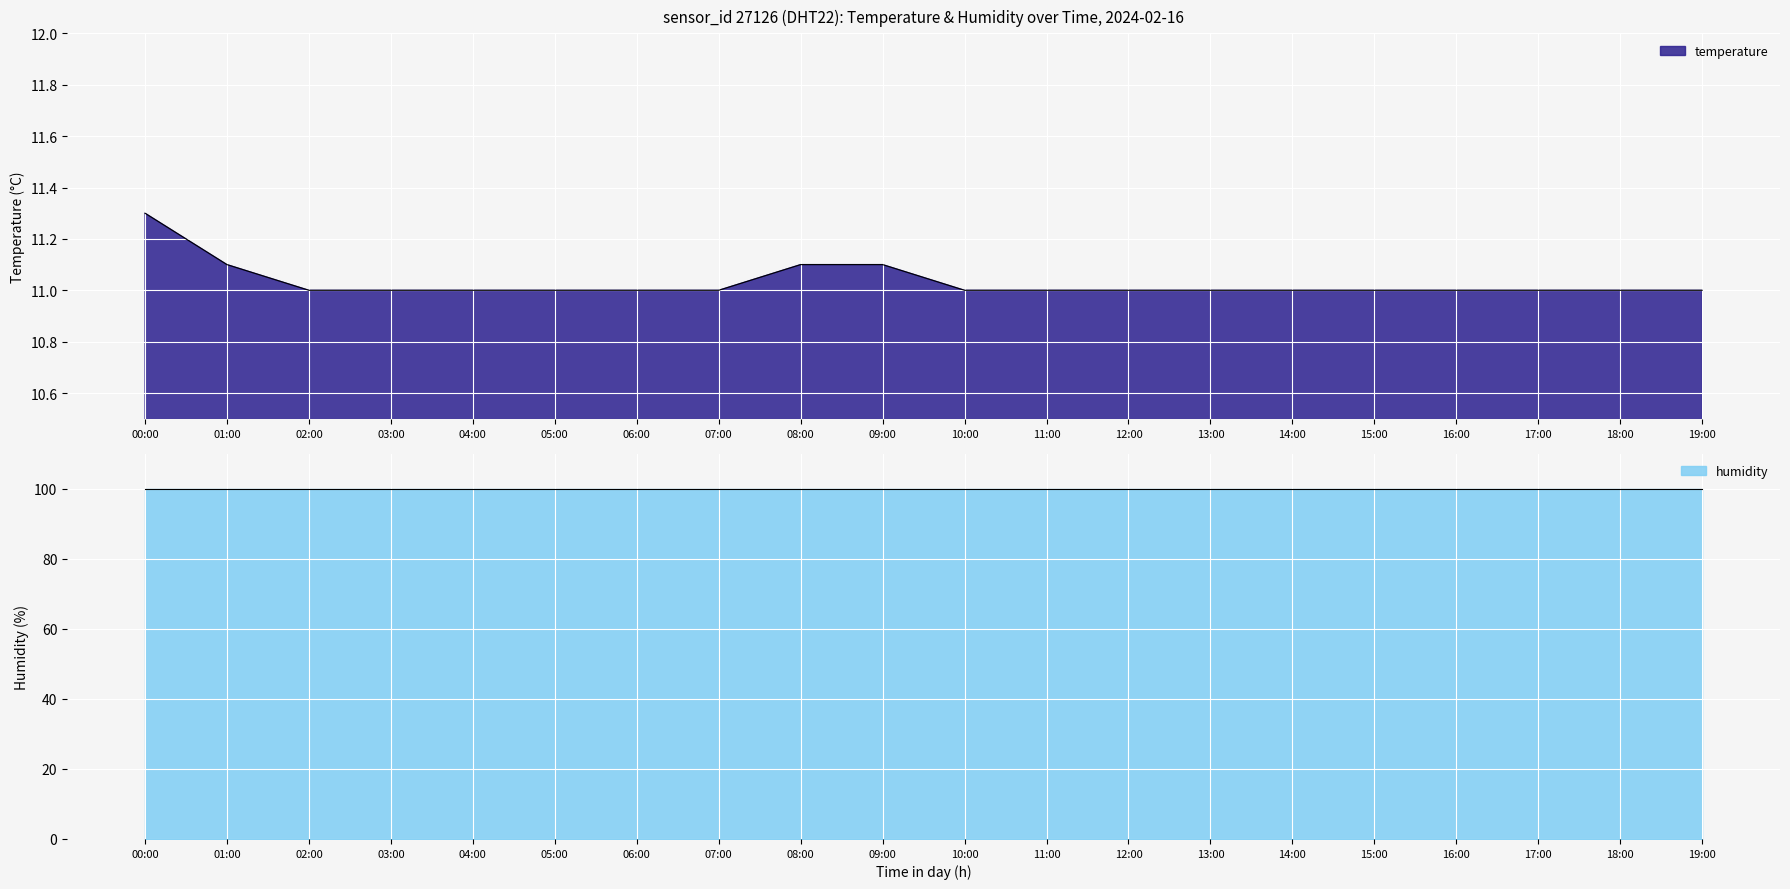

What is the minimum value shown in the chart?

11.0